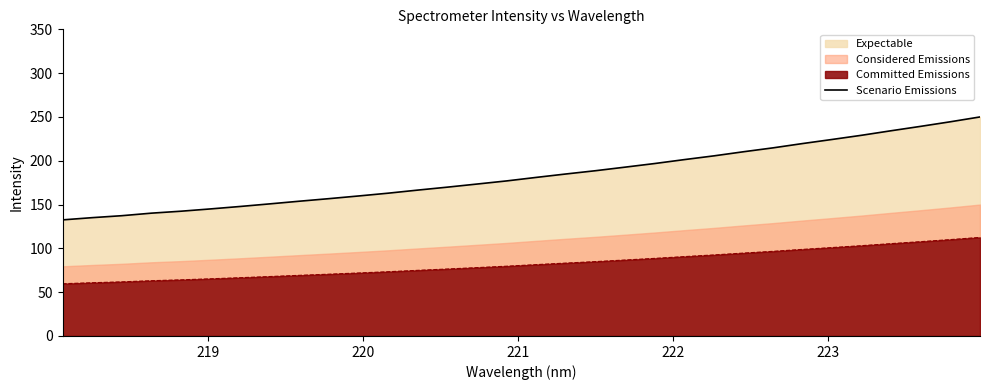

What is the lowest value of the Scenario Emissions series?

132.5